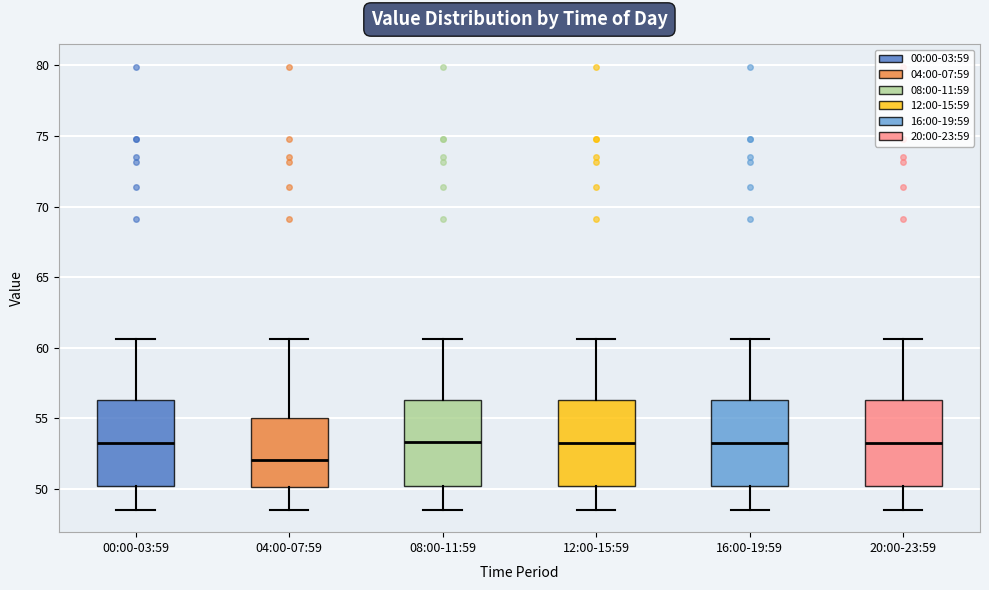

Reading left to right, read every box against the y-axis: the position of its median line, the range the box covers, and the ends of its whiskers. The values are not printed on the chart, so give them approximately, as read against the axis.

00:00-03:59: median 53.5, box 50.0 to 56.5, whiskers 48.5 to 60.5
04:00-07:59: median 52.0, box 50.0 to 55.0, whiskers 48.5 to 60.5
08:00-11:59: median 53.5, box 50.0 to 56.5, whiskers 48.5 to 60.5
12:00-15:59: median 53.5, box 50.0 to 56.5, whiskers 48.5 to 60.5
16:00-19:59: median 53.5, box 50.0 to 56.5, whiskers 48.5 to 60.5
20:00-23:59: median 53.5, box 50.0 to 56.5, whiskers 48.5 to 60.5